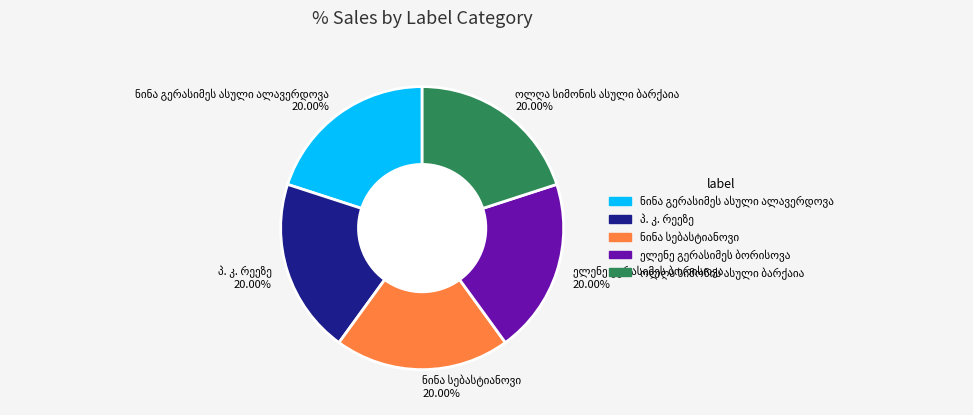

Count the number of slices in the pie.

5